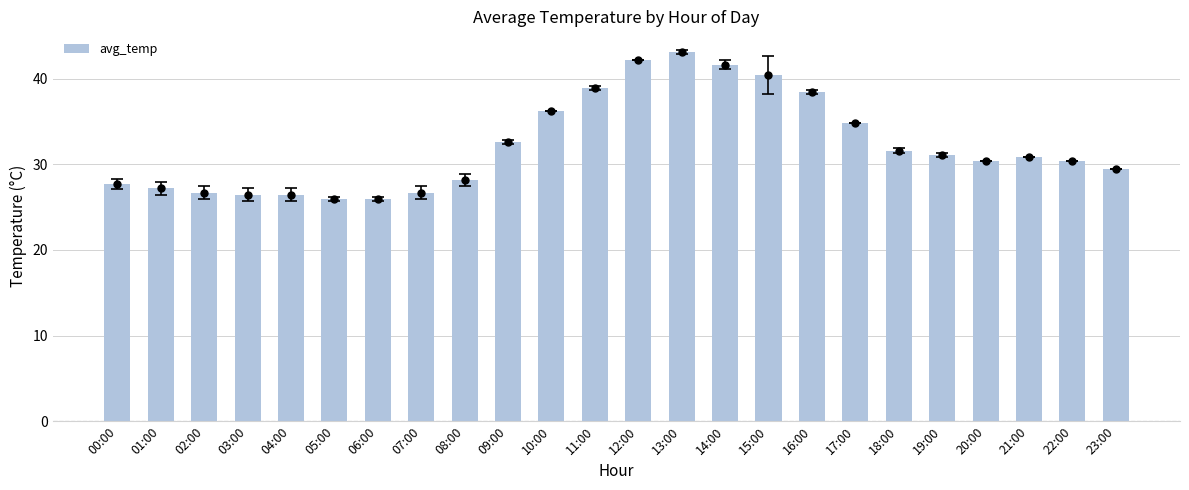

What is the change in value from 03:00 to 16:00?

+12.0